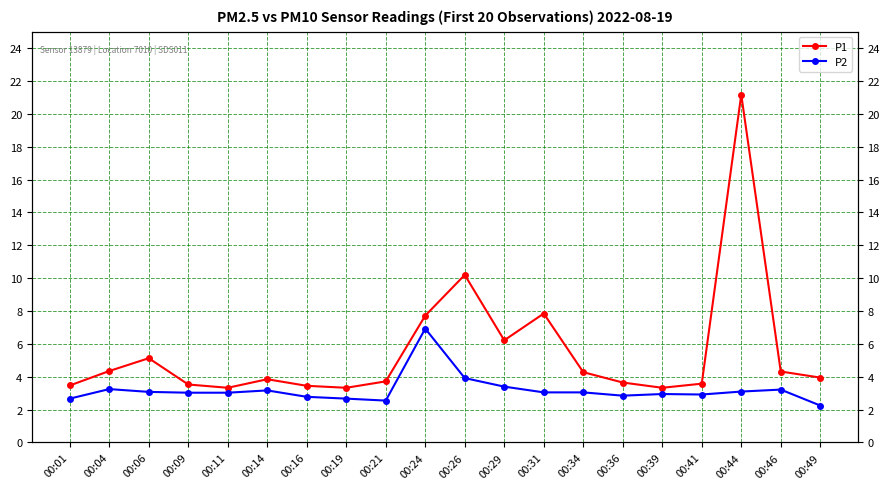

The value of P2 at 00:46 is 1.8. True or false?

False